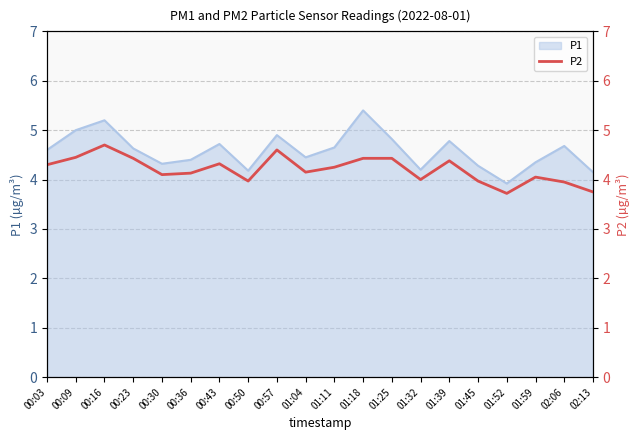

At which label does P1 reach its minimum?

01:52